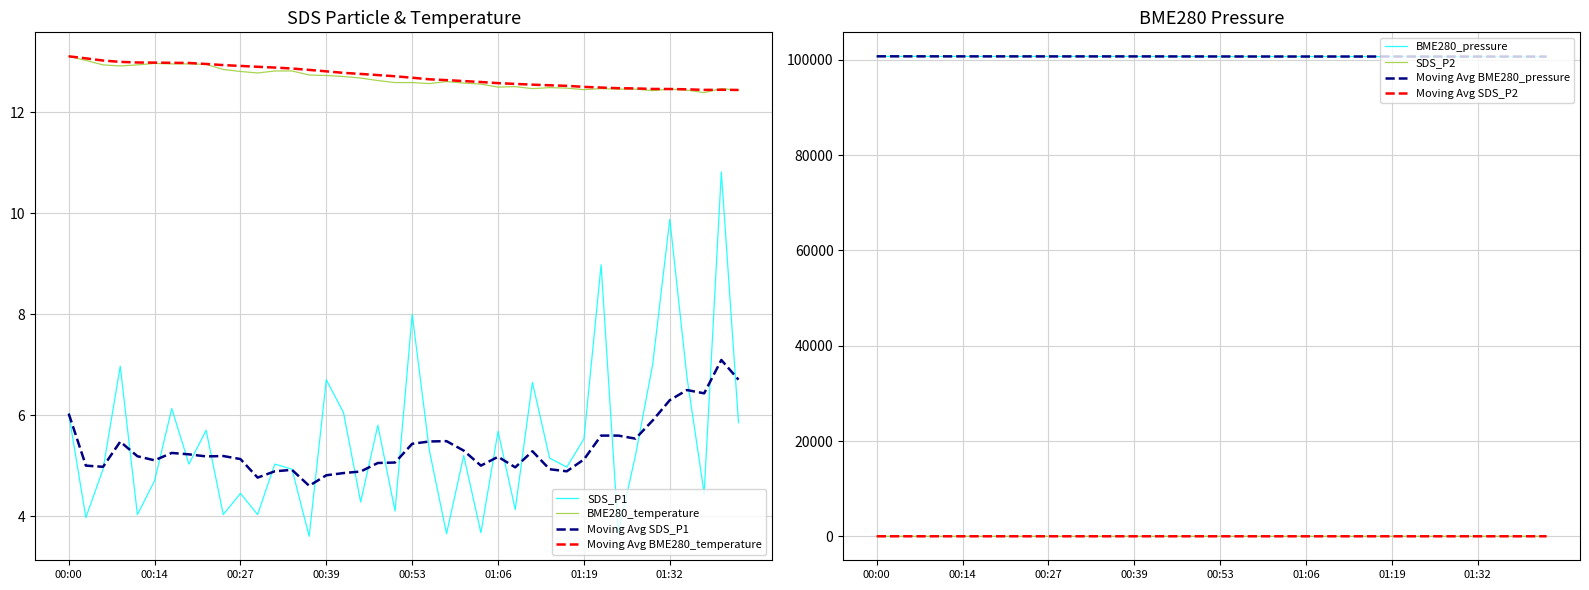

At which label is SDS_P2 closest to 2?

01:14